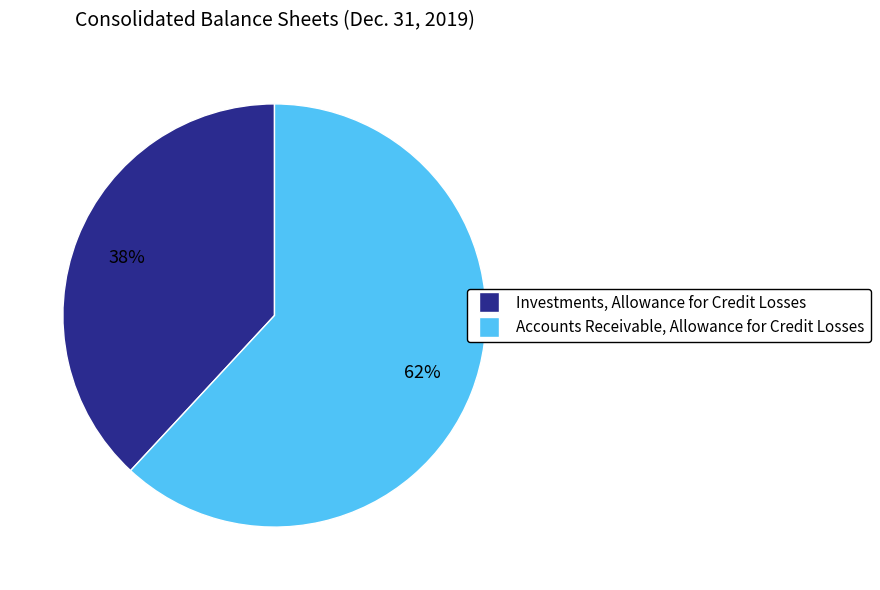

Is it true that Accounts Receivable, Allowance for Credit Losses is 62% of the pie?

True